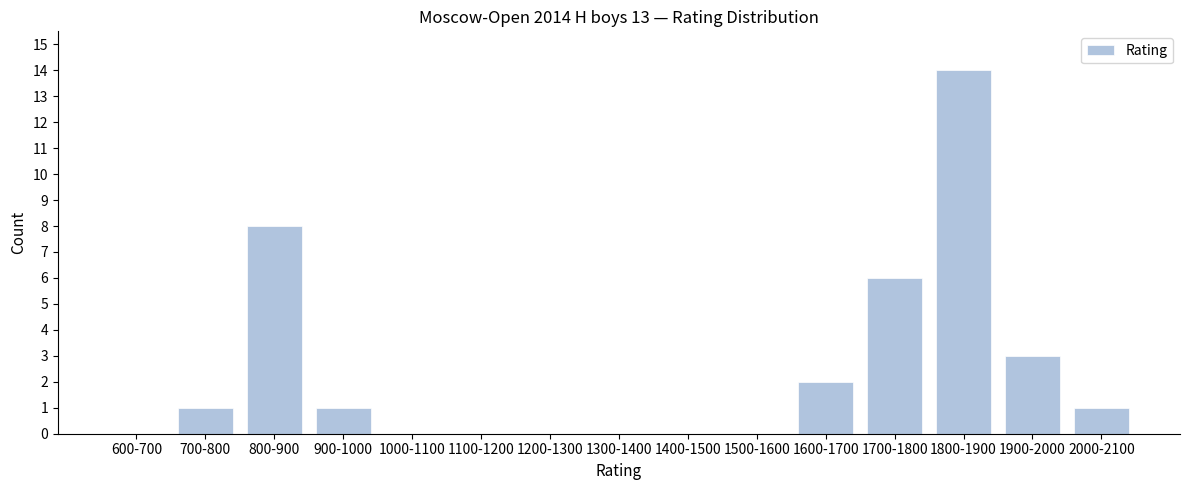

Reading left to right, list all the values displayed in this chart.

600-700=0	700-800=1	800-900=8	900-1000=1	1000-1100=0	1100-1200=0	1200-1300=0	1300-1400=0	1400-1500=0	1500-1600=0	1600-1700=2	1700-1800=6	1800-1900=14	1900-2000=3	2000-2100=1